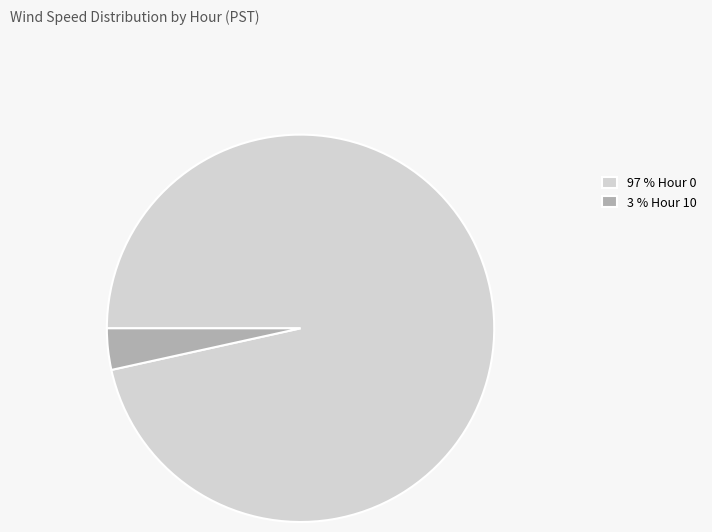

The 3 % Hour 10 slice represents 16% of the pie. True or false?

False